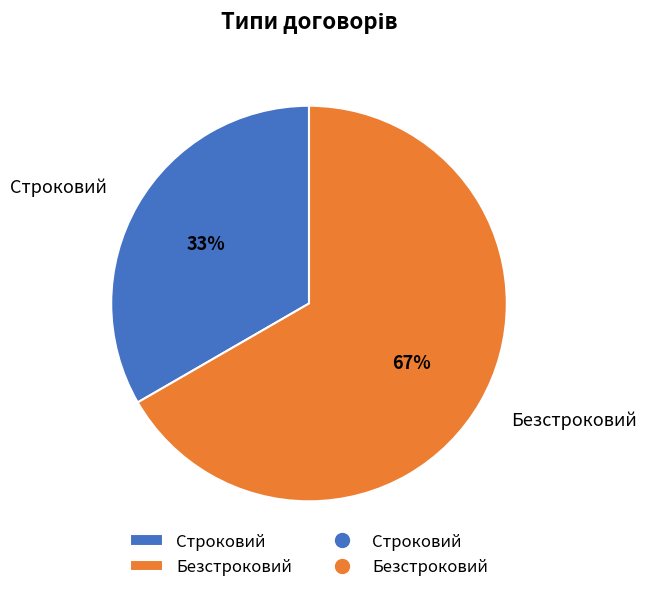

To the nearest percent, what is the average slice percentage?

50%